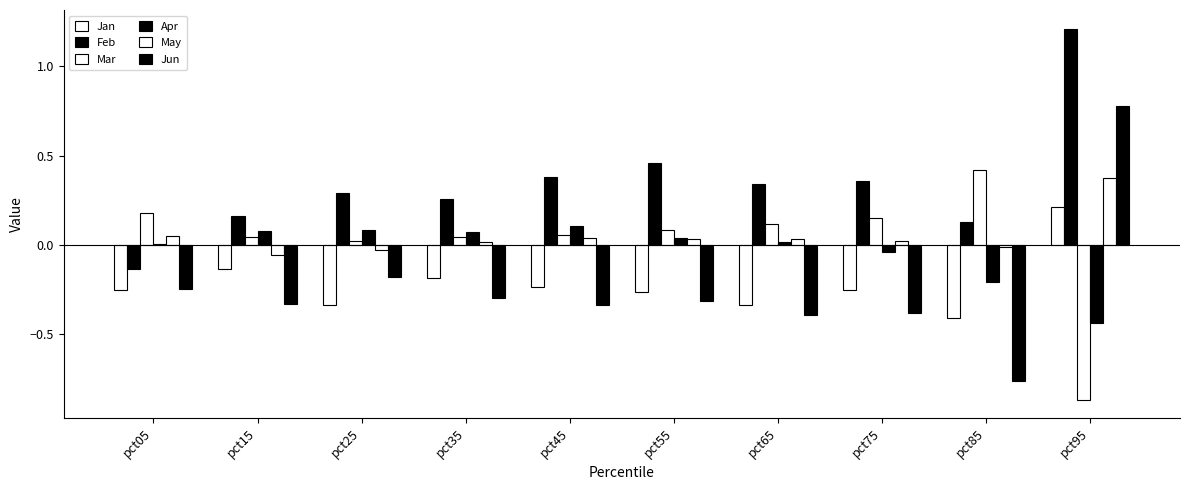

How many values in the Jun series exceed 0?

1